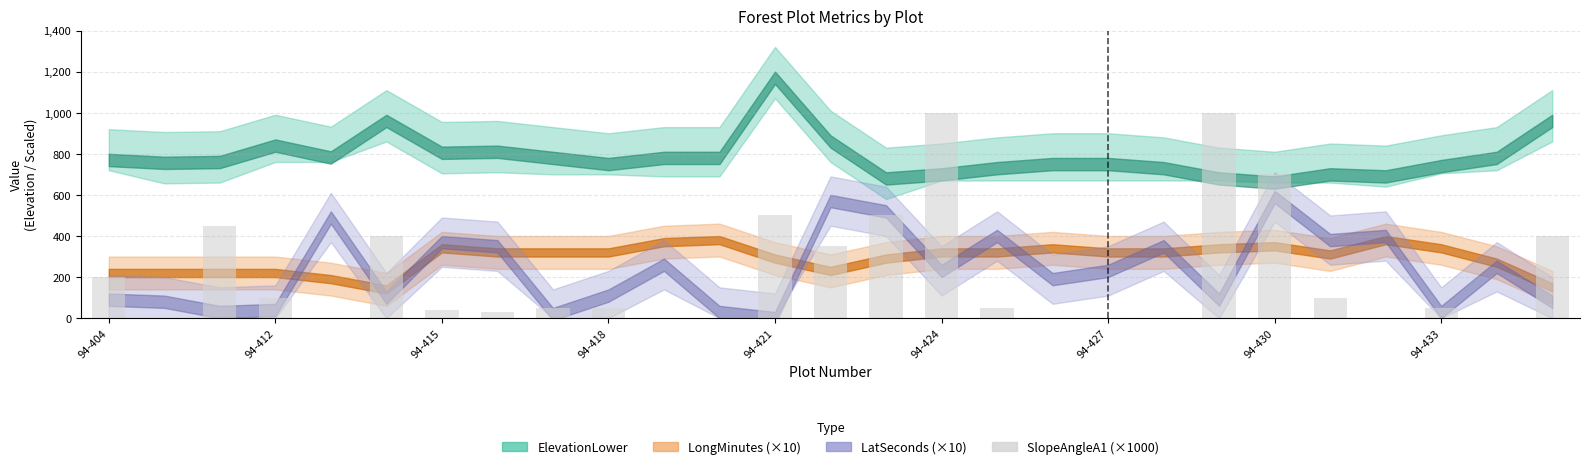

What is the maximum value shown in the chart?

1000